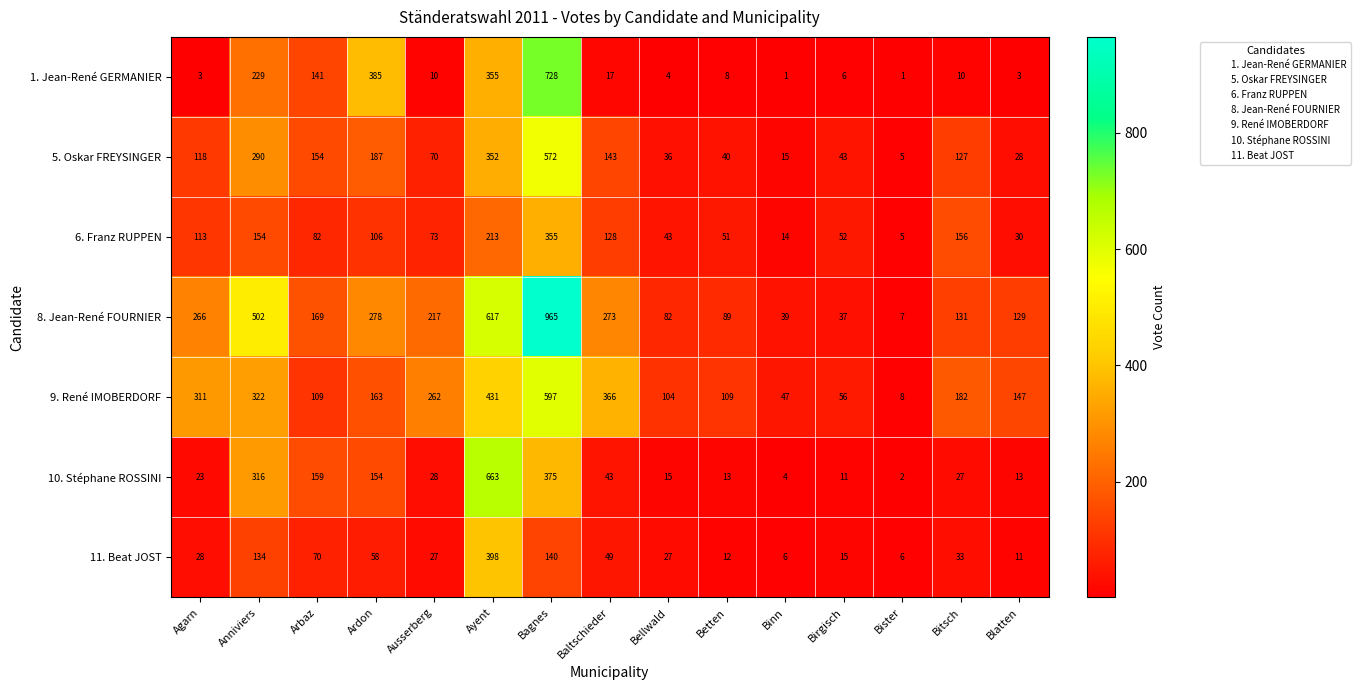

Read the 9. René IMOBERDORF value at Ardon.

163